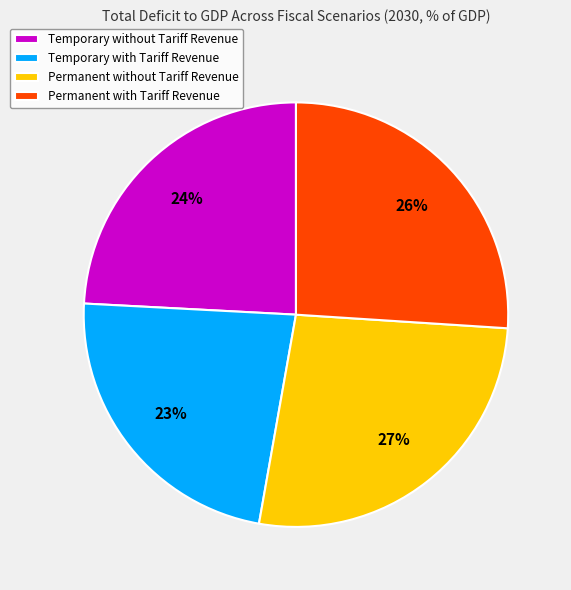

True or false: Temporary without Tariff Revenue accounts for 14% of the total.

False